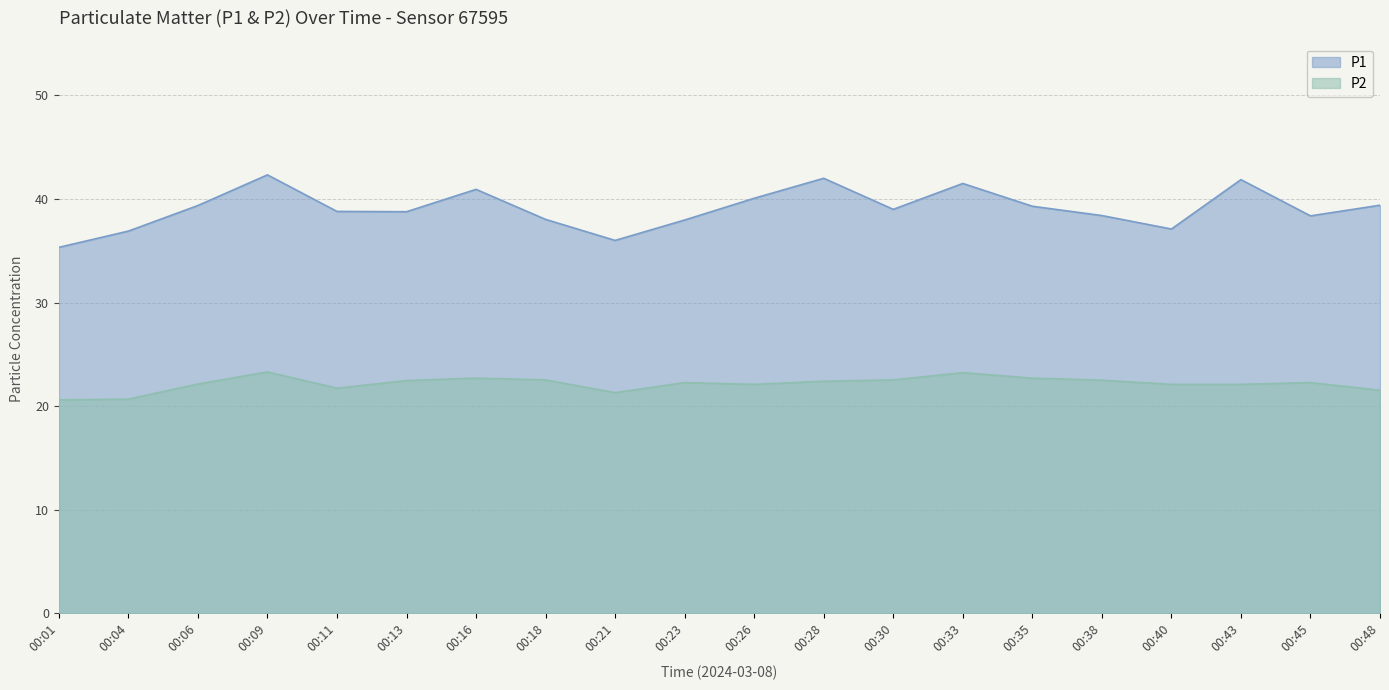

Is it true that P2 equals 30.1 at 00:48?

False